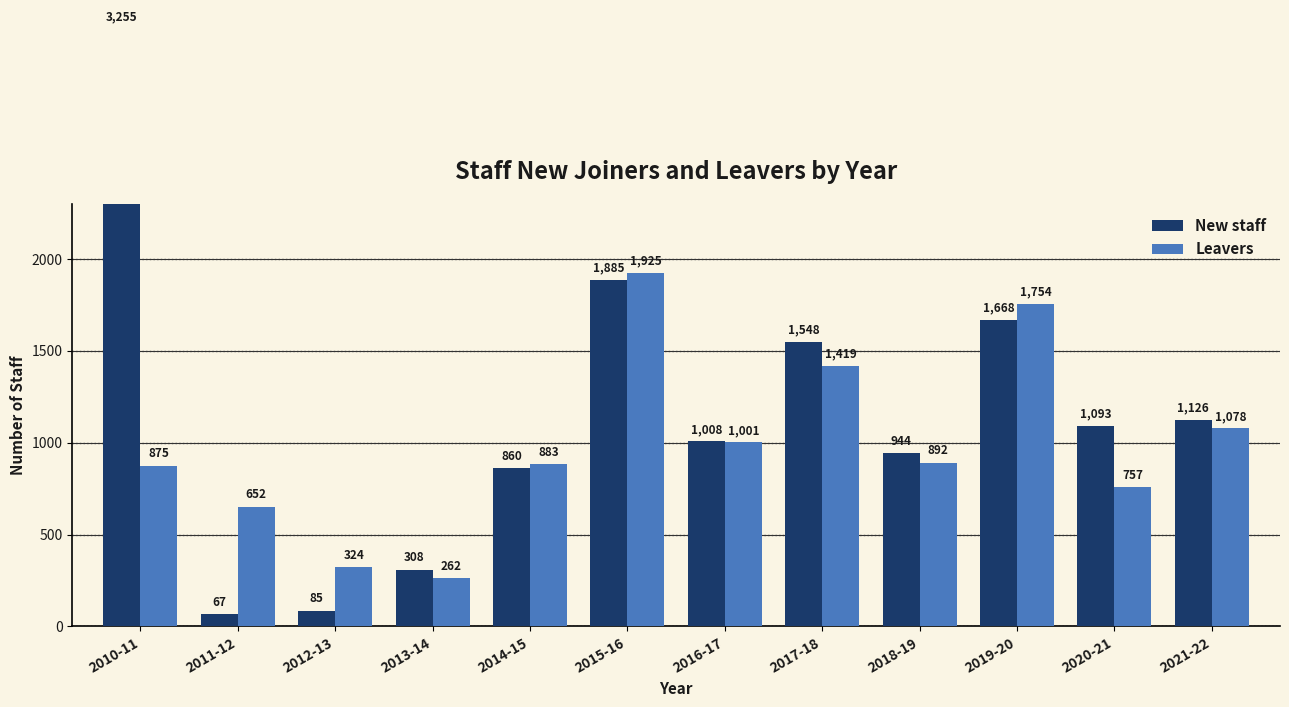

What is the maximum value for Leavers?

1925